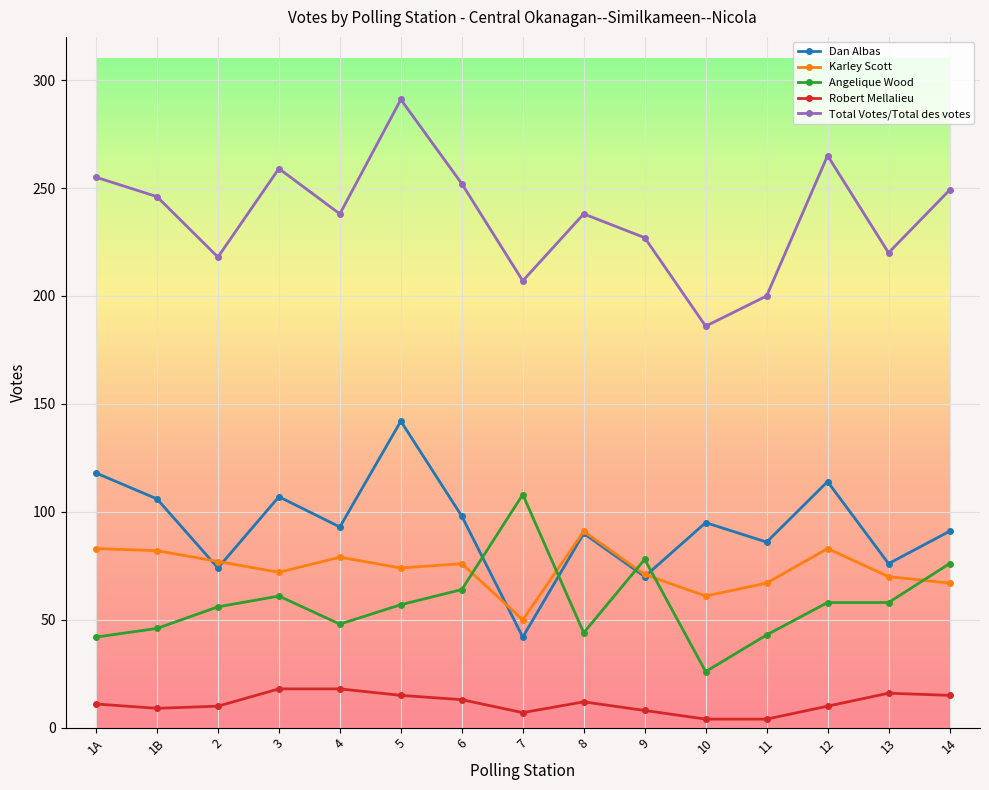

What is the total value across all series at 13?

440